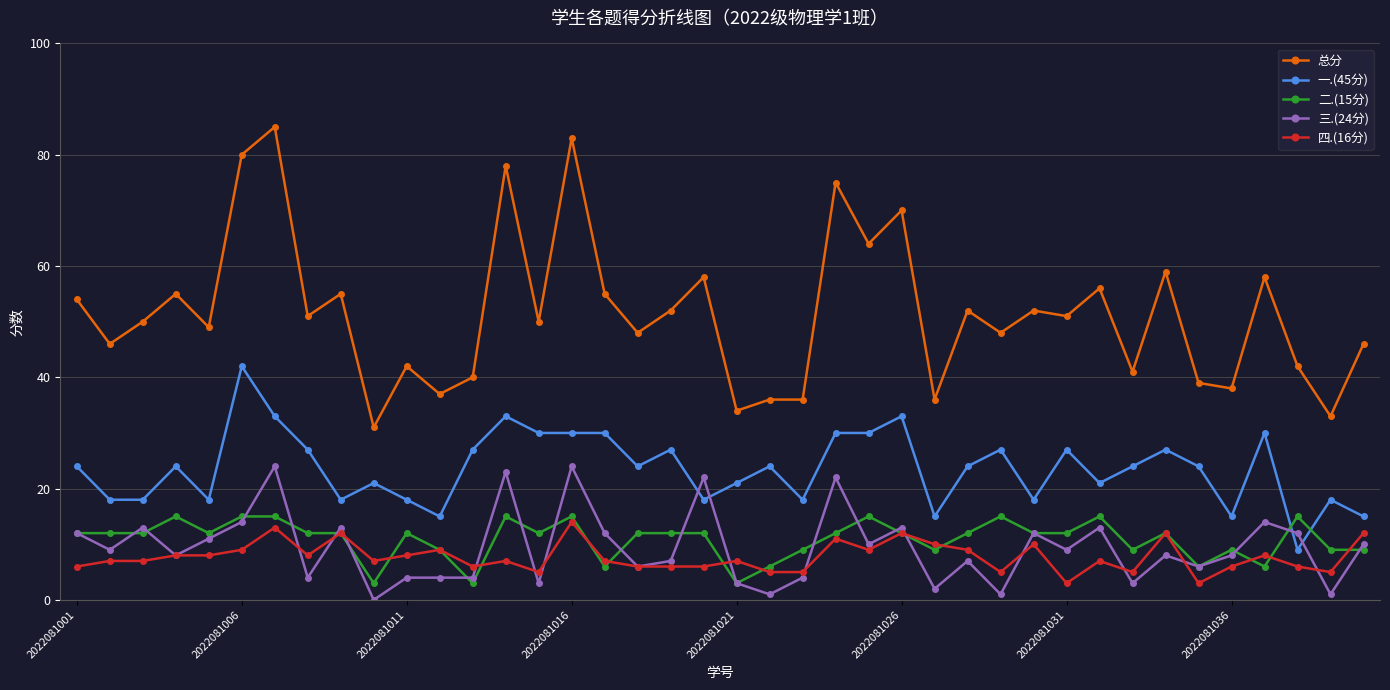

True or false: 一.(45分) has more than 2 interior local peaks.

True